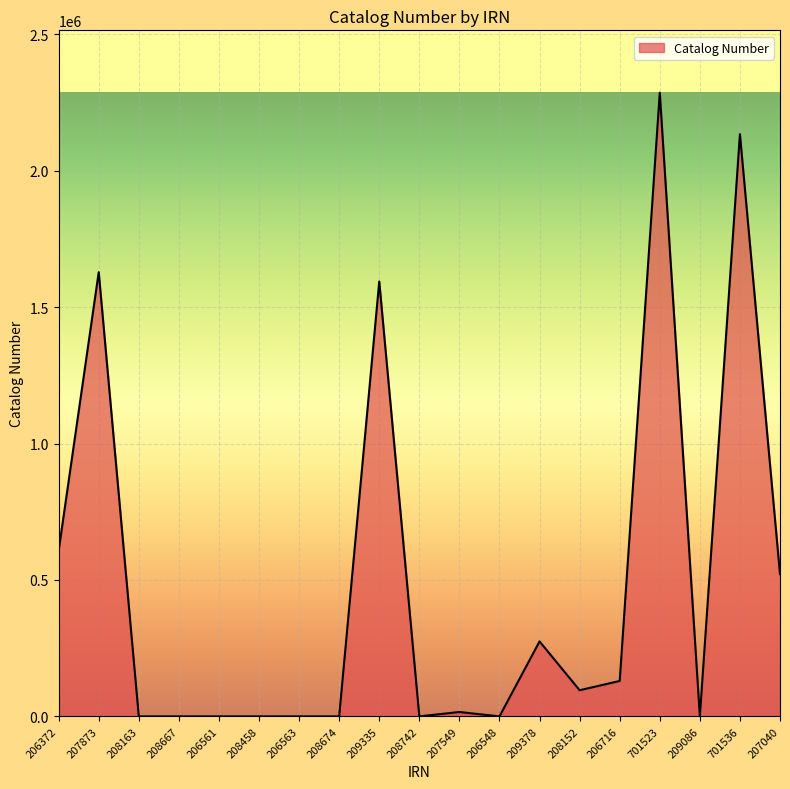

Reading left to right, extract all data points from this chart.

607448	1627803	0	0	0	0	0	0	1593655	0	16093	0	274737	95796	129893	2285565	0	2133850	521185